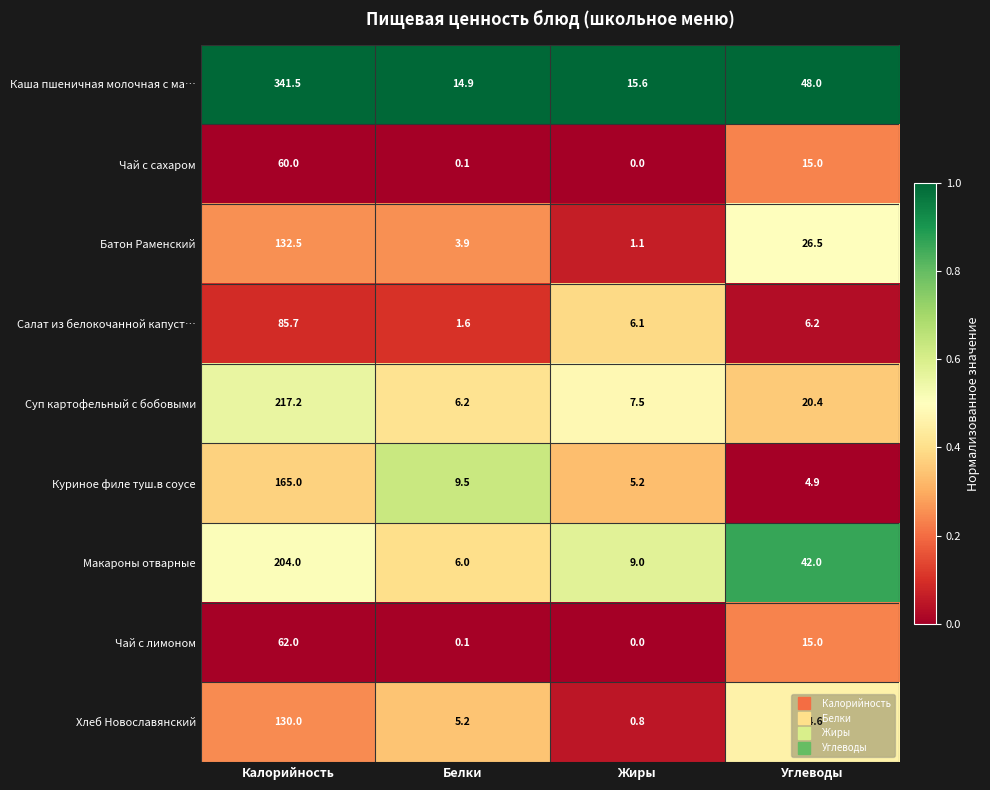

List the series in order of their peak value, lowest first.

Чай с сахаром, Чай с лимоном, Салат из белокочанной капуст…, Хлеб Новославянский, Батон Раменский, Куриное филе туш.в соусе, Макароны отварные, Суп картофельный с бобовыми, Каша пшеничная молочная с ма…